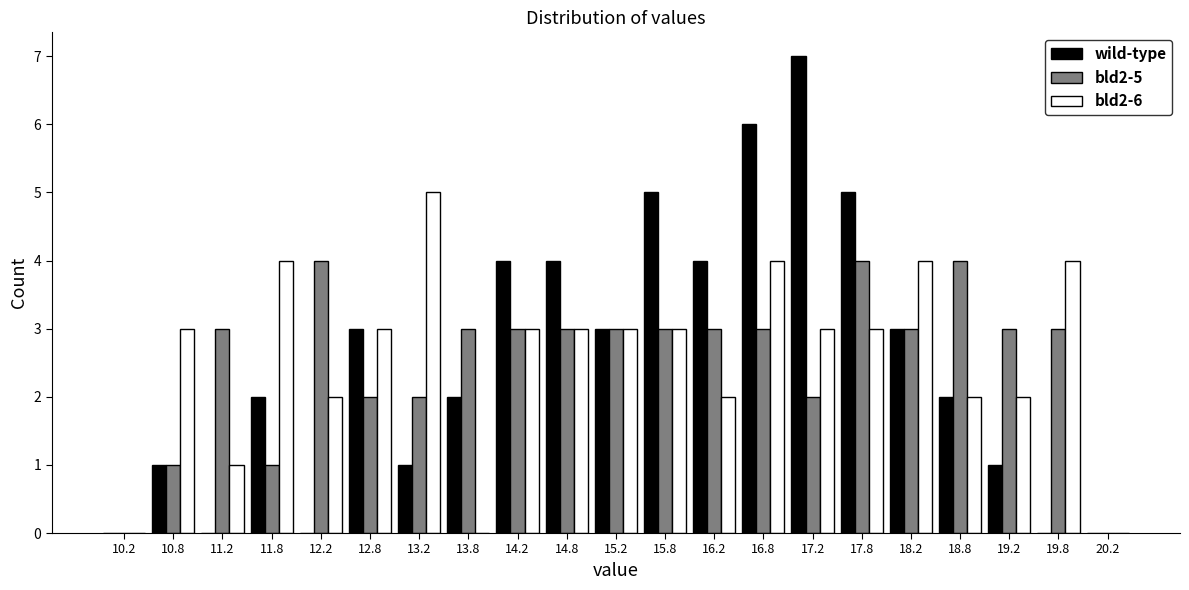

In the wild-type series, which range on the x-axis has the tallest bar?

17.0 to 17.5